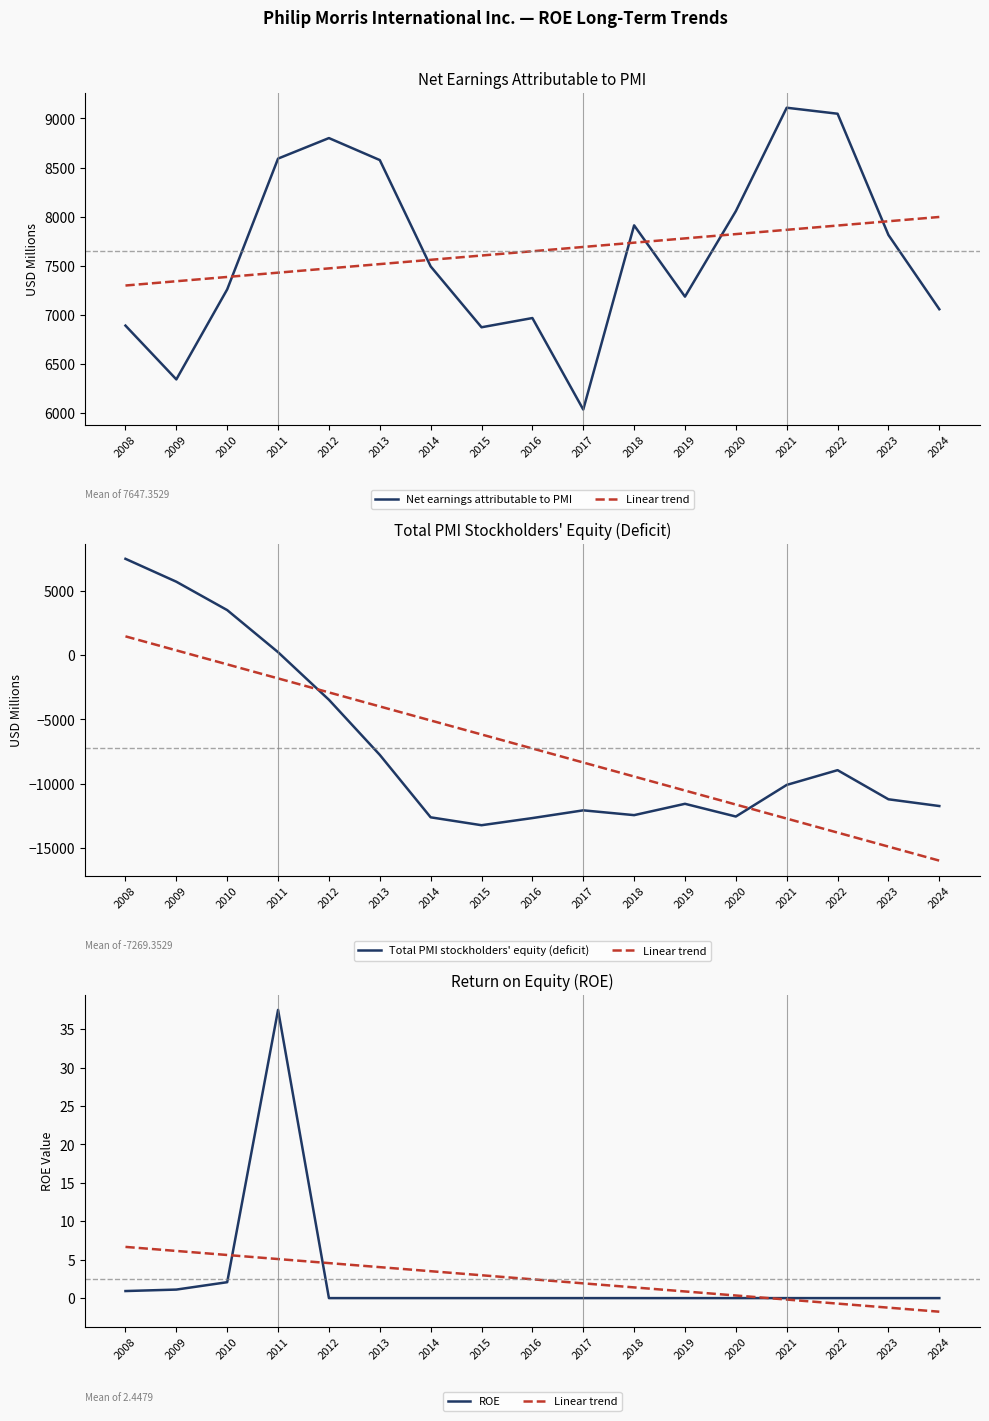

What are all the series names shown in the legend?

Net earnings attributable to PMI, Linear trend, Total PMI stockholders' equity (deficit), ROE